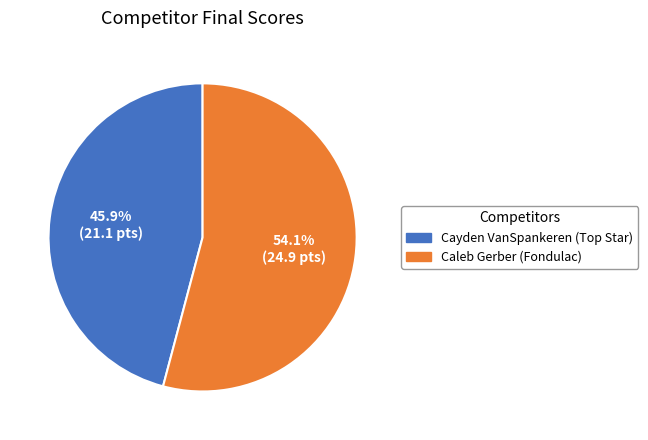

Rank the categories by value from lowest to highest.

Cayden VanSpankeren (Top Star), Caleb Gerber (Fondulac)